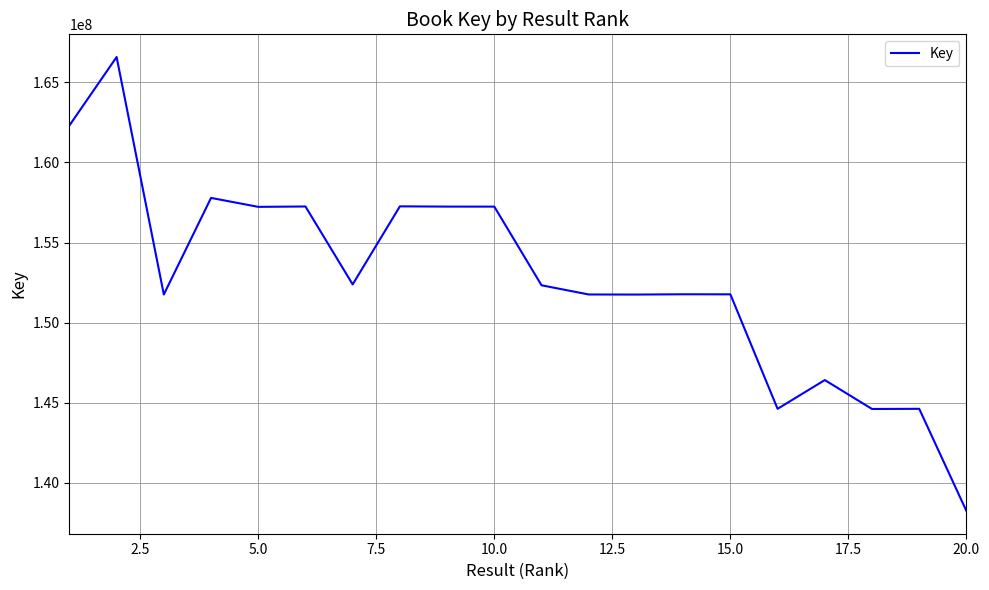

What is the smallest value displayed?

138241491